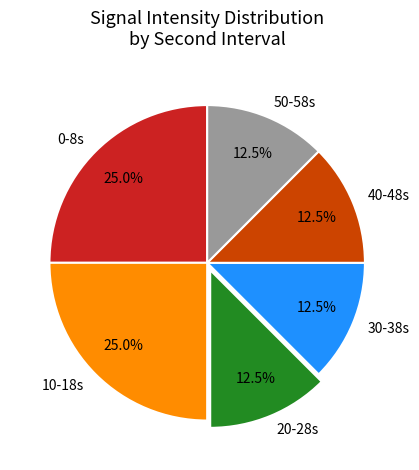

To the nearest percent, what is the average slice percentage?

17%